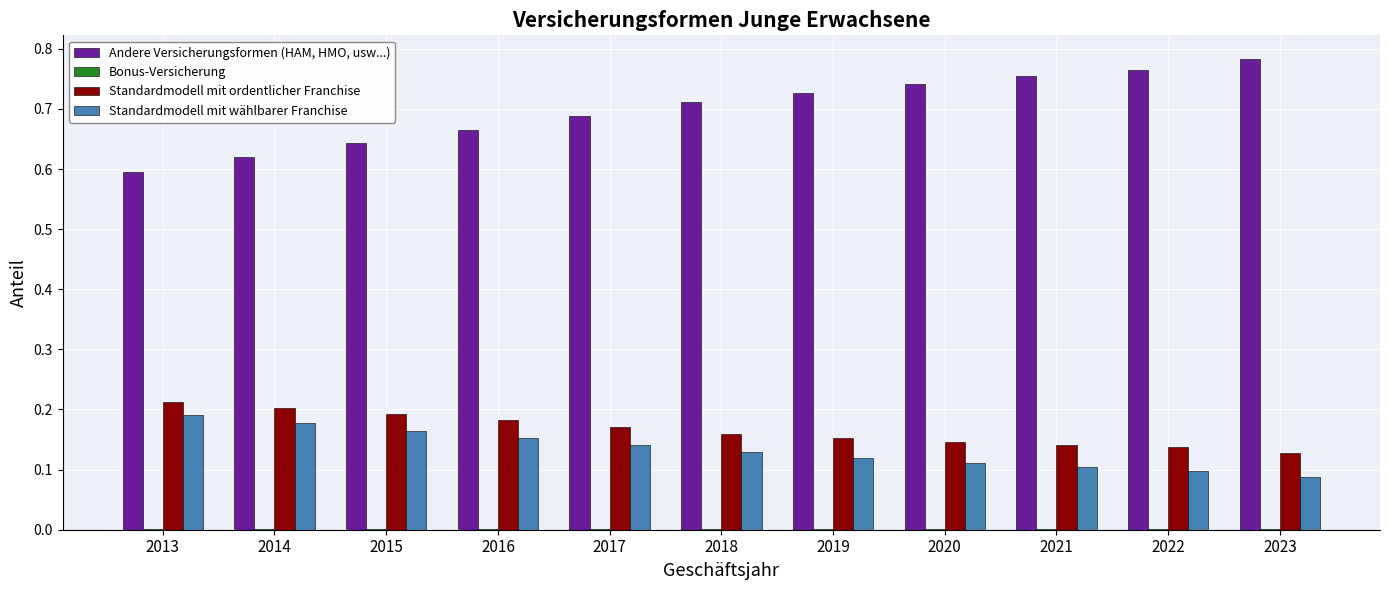

Which series changed the most between 2017 and 2020?

Andere Versicherungsformen (HAM, HMO, usw...)